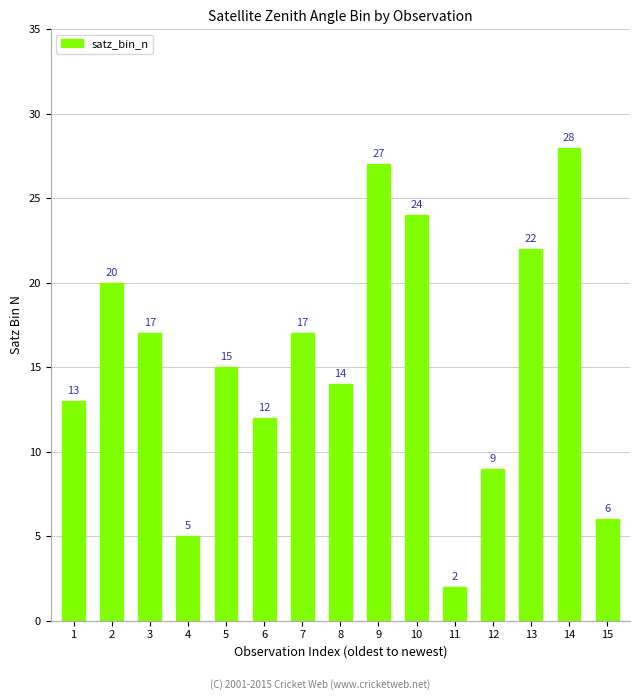

How many values are below 15?

7